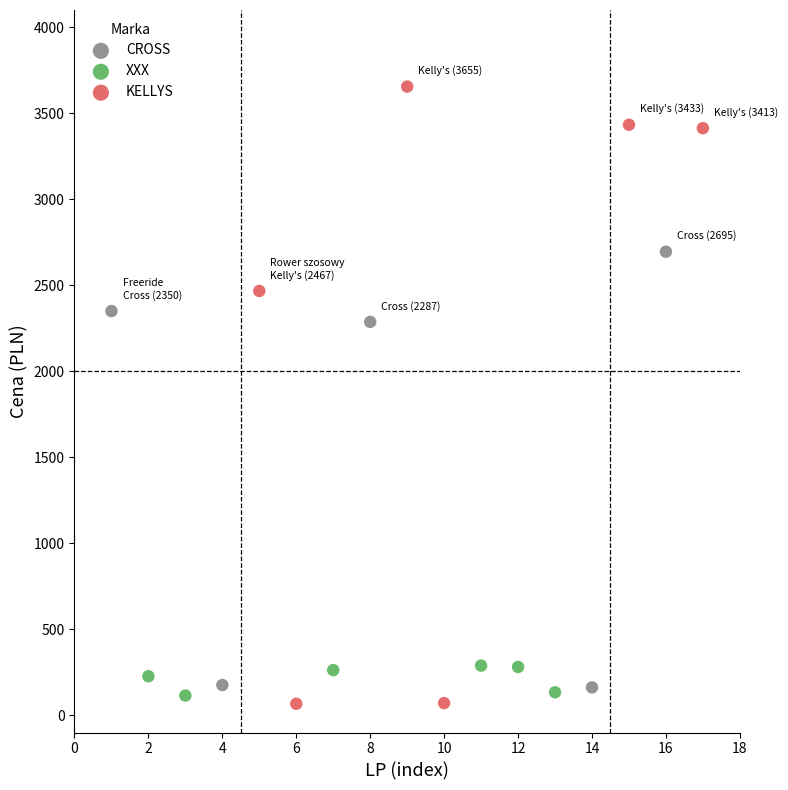

Which series has the largest Y range (max minus min)?

KELLYS